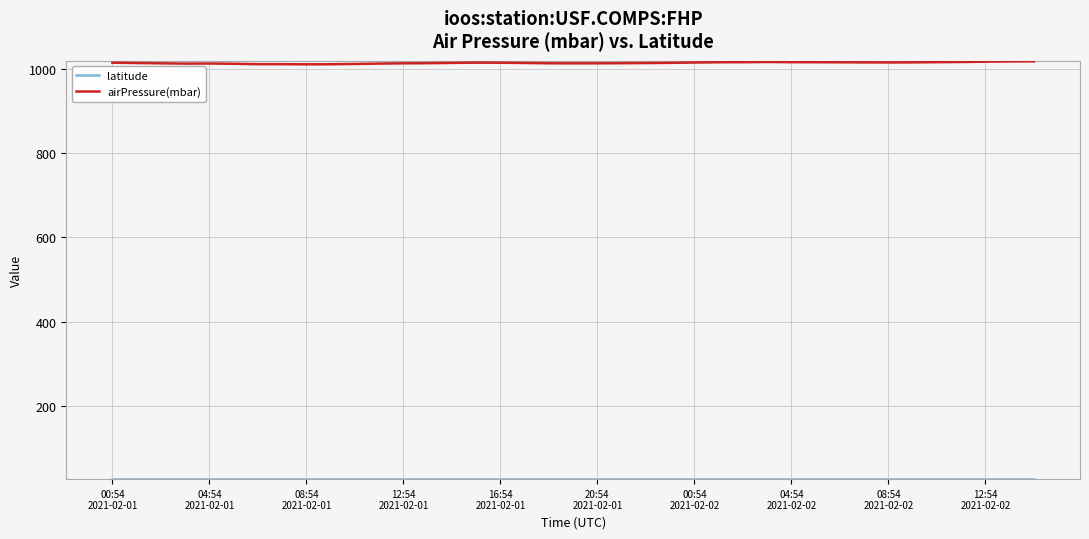

Which series has the largest total across all categories?

airPressure(mbar)